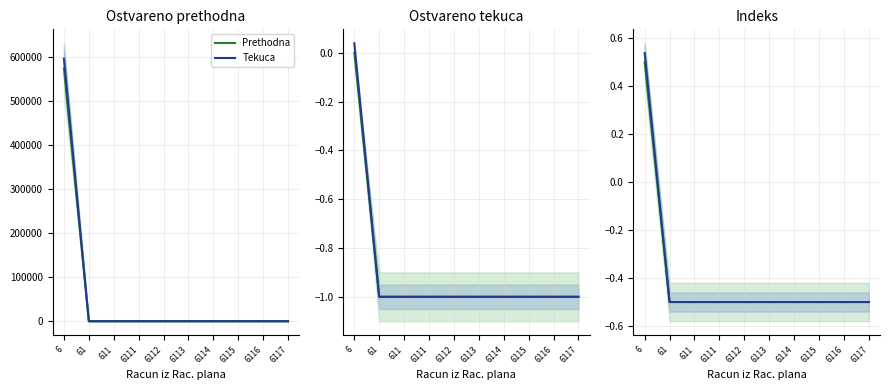

True or false: Tekuca and Prethodna intersect in this chart.

False